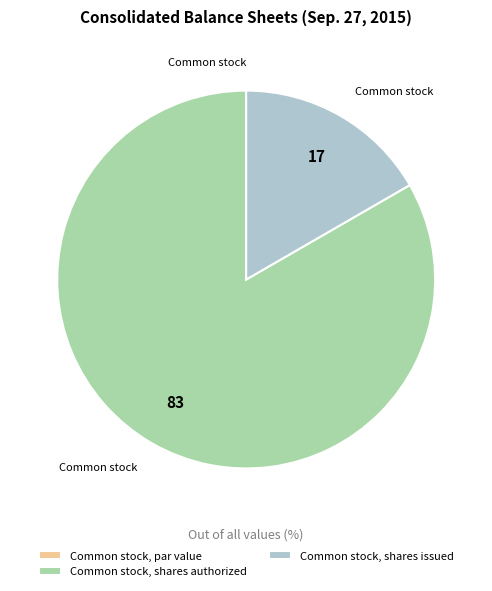

Is it true that Common stock, shares authorized is 93% of the pie?

False